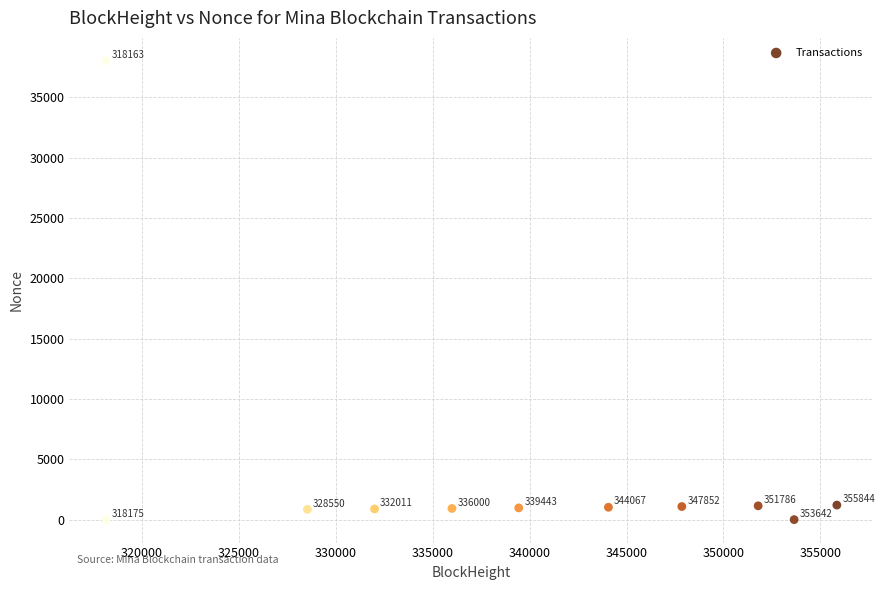

What Y value in the scatter plot is closest to 19005?

1208